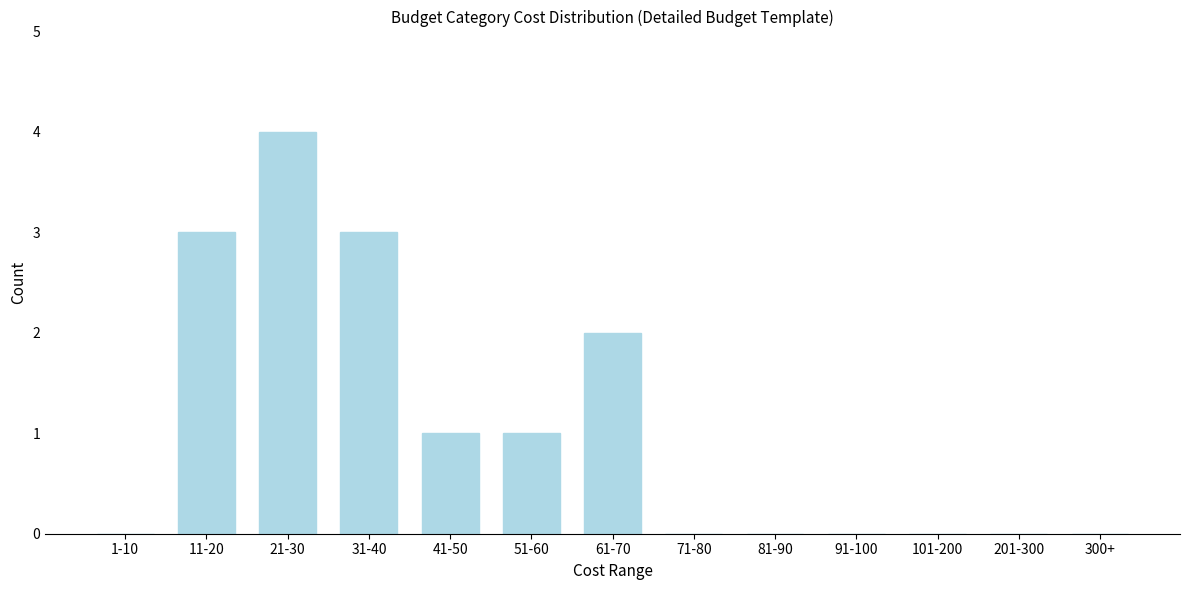

Reading left to right, transcribe all the data shown in this chart.

1-10=0	11-20=3	21-30=4	31-40=3	41-50=1	51-60=1	61-70=2	71-80=0	81-90=0	91-100=0	101-200=0	201-300=0	300+=0